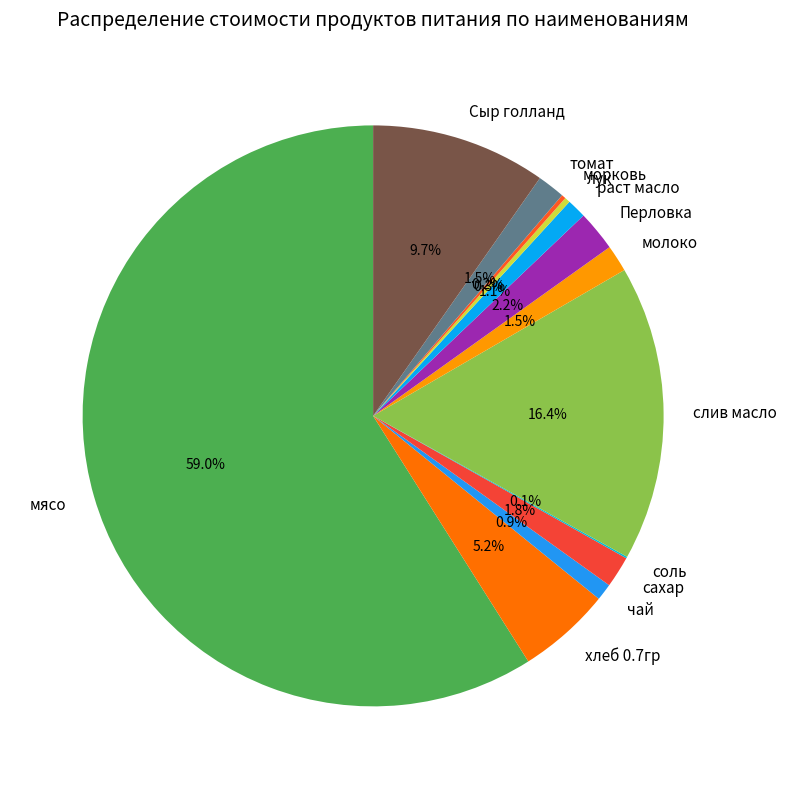

What percentage is NOT represented by хлеб 0.7гр?

94.8%